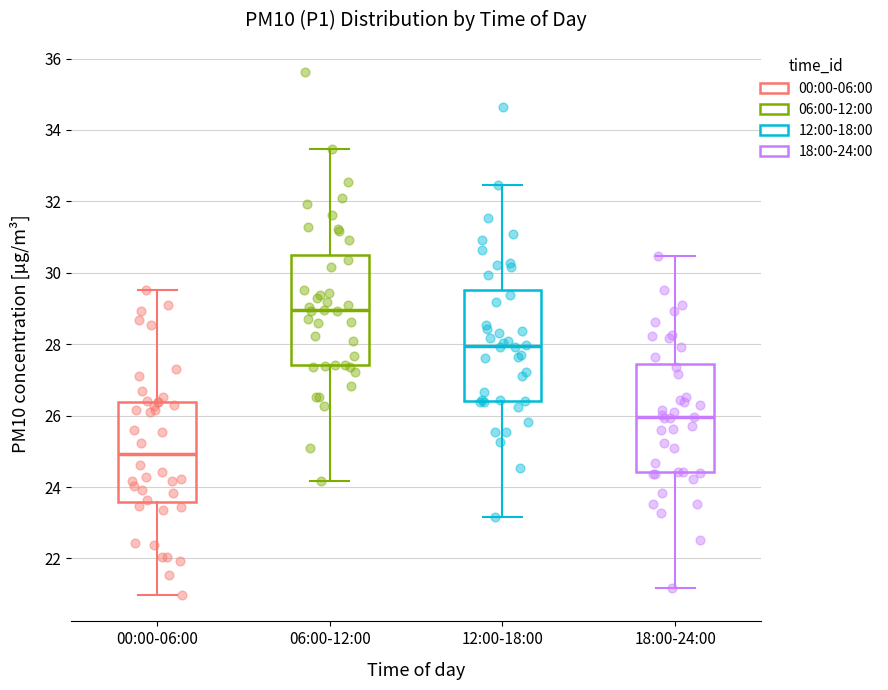

Which box has the highest median line?

06:00-12:00